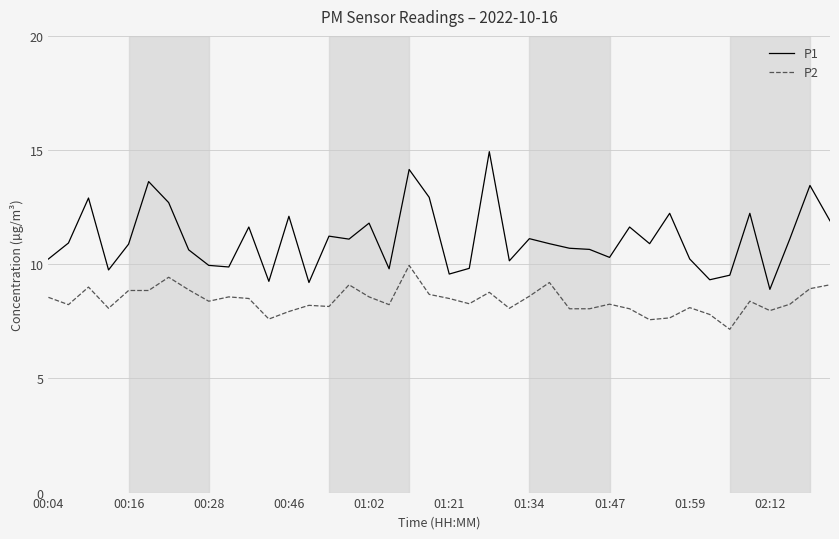

Does the chart display data point markers on the line(s)?

No